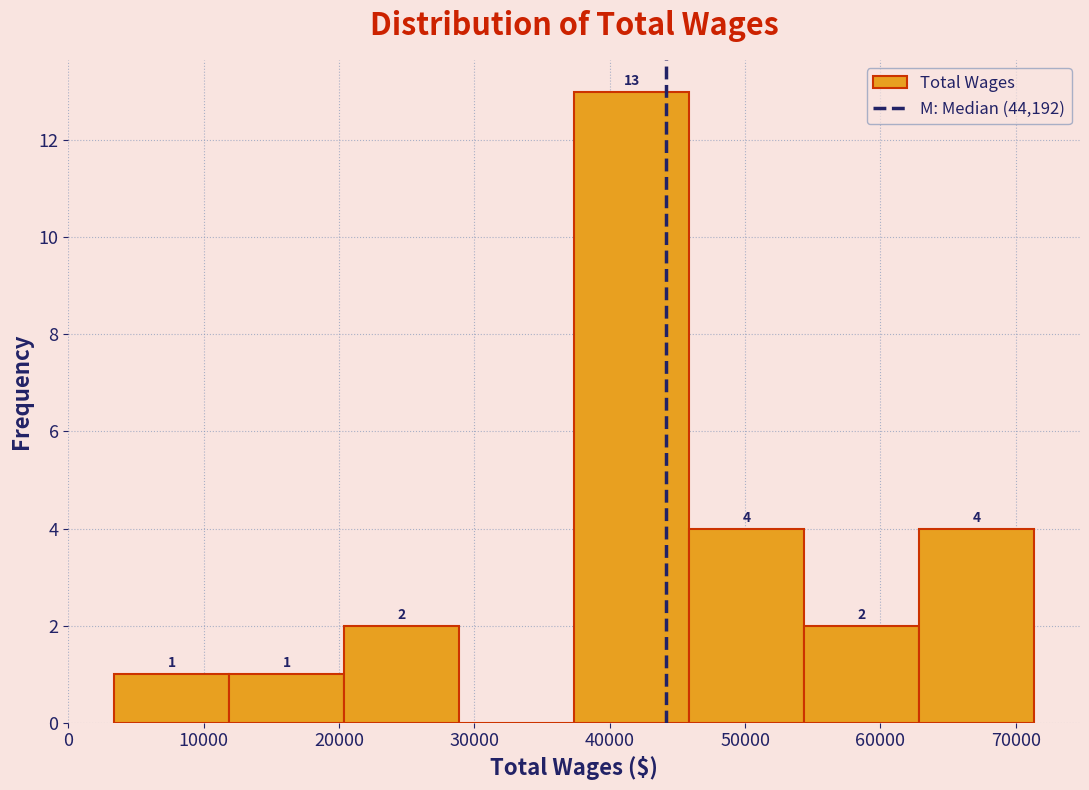

Over which range of the x-axis is the bar tallest?

37000 to 46000